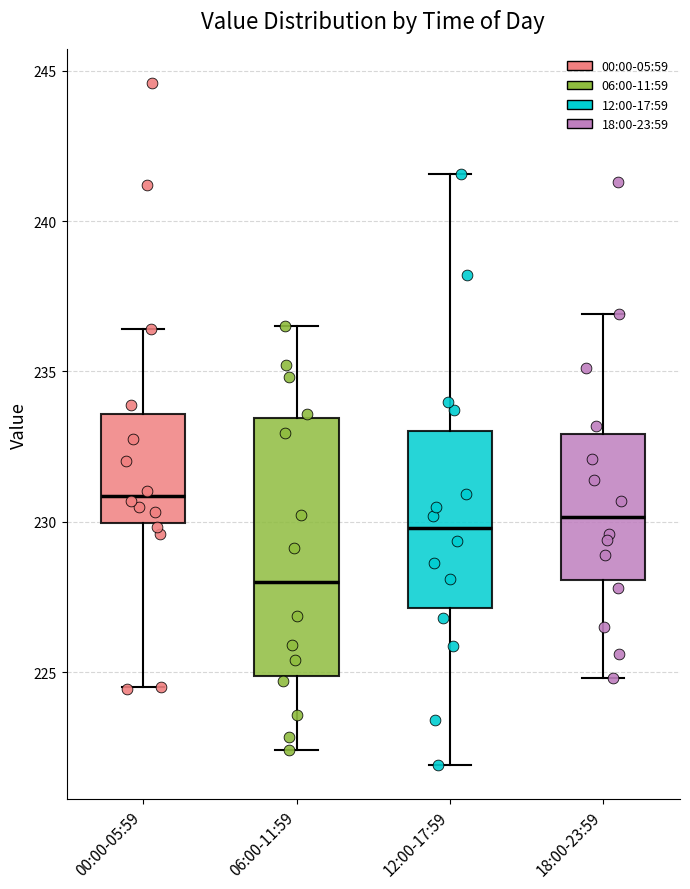

Which box has the lowest median line?

06:00-11:59